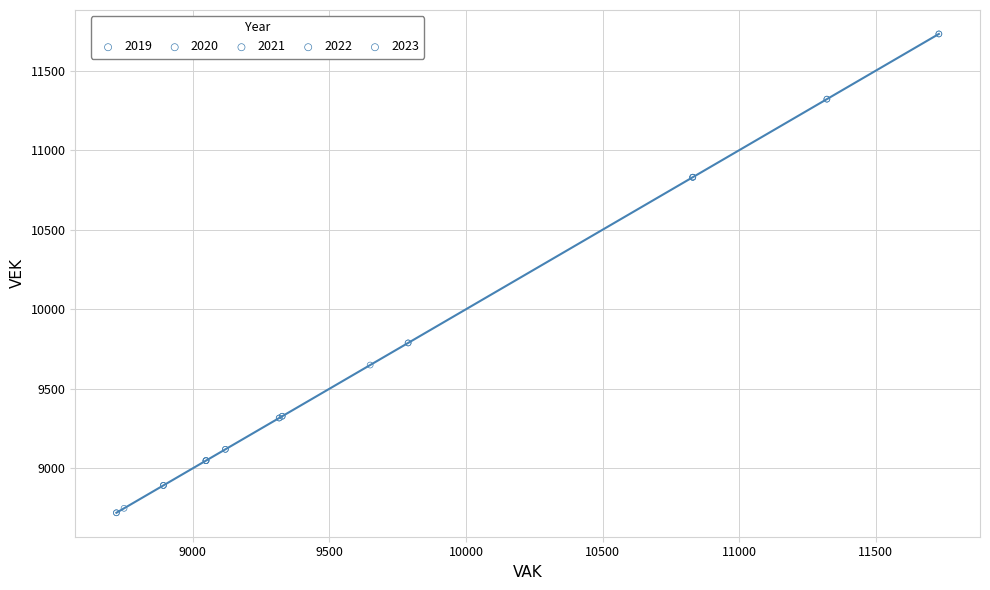

Which series contains the lowest Y value?

2020